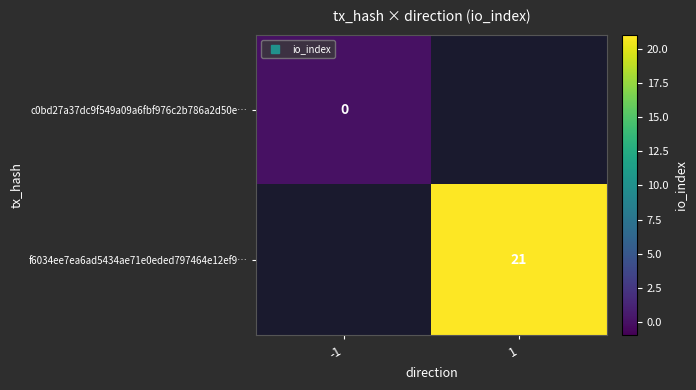

Is the value of c0bd27a37dc9f549a09a6fbf976c2b786a2d50e… at -1 greater than the value of f6034ee7ea6ad5434ae71e0eded797464e12ef9… at 1?

No